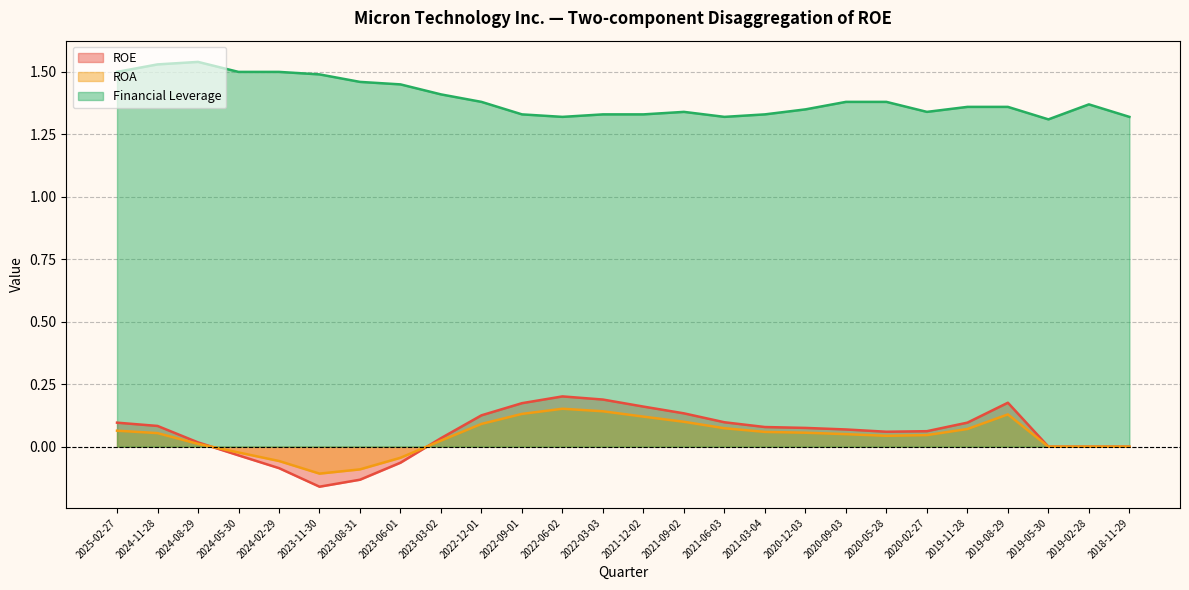

Reading left to right, list all the values displayed in this chart.

ROE: 2025-02-27=0.1	2024-11-28=0.1	2024-08-29=0.0	2024-05-30=-0.0	2024-02-29=-0.1	2023-11-30=-0.2	2023-08-31=-0.1	2023-06-01=-0.1	2023-03-02=0.0	2022-12-01=0.1	2022-09-01=0.2	2022-06-02=0.2	2022-03-03=0.2	2021-12-02=0.2	2021-09-02=0.1	2021-06-03=0.1	2021-03-04=0.1	2020-12-03=0.1	2020-09-03=0.1	2020-05-28=0.1	2020-02-27=0.1	2019-11-28=0.1	2019-08-29=0.2	2019-05-30=0.0	2019-02-28=0.0	2018-11-29=0.0
ROA: 2025-02-27=0.1	2024-11-28=0.1	2024-08-29=0.0	2024-05-30=-0.0	2024-02-29=-0.1	2023-11-30=-0.1	2023-08-31=-0.1	2023-06-01=-0.0	2023-03-02=0.0	2022-12-01=0.1	2022-09-01=0.1	2022-06-02=0.2	2022-03-03=0.1	2021-12-02=0.1	2021-09-02=0.1	2021-06-03=0.1	2021-03-04=0.1	2020-12-03=0.1	2020-09-03=0.1	2020-05-28=0.0	2020-02-27=0.0	2019-11-28=0.1	2019-08-29=0.1	2019-05-30=0.0	2019-02-28=0.0	2018-11-29=0.0
Financial Leverage: 2025-02-27=1.5	2024-11-28=1.5	2024-08-29=1.5	2024-05-30=1.5	2024-02-29=1.5	2023-11-30=1.5	2023-08-31=1.5	2023-06-01=1.4	2023-03-02=1.4	2022-12-01=1.4	2022-09-01=1.3	2022-06-02=1.3	2022-03-03=1.3	2021-12-02=1.3	2021-09-02=1.3	2021-06-03=1.3	2021-03-04=1.3	2020-12-03=1.4	2020-09-03=1.4	2020-05-28=1.4	2020-02-27=1.3	2019-11-28=1.4	2019-08-29=1.4	2019-05-30=1.3	2019-02-28=1.4	2018-11-29=1.3